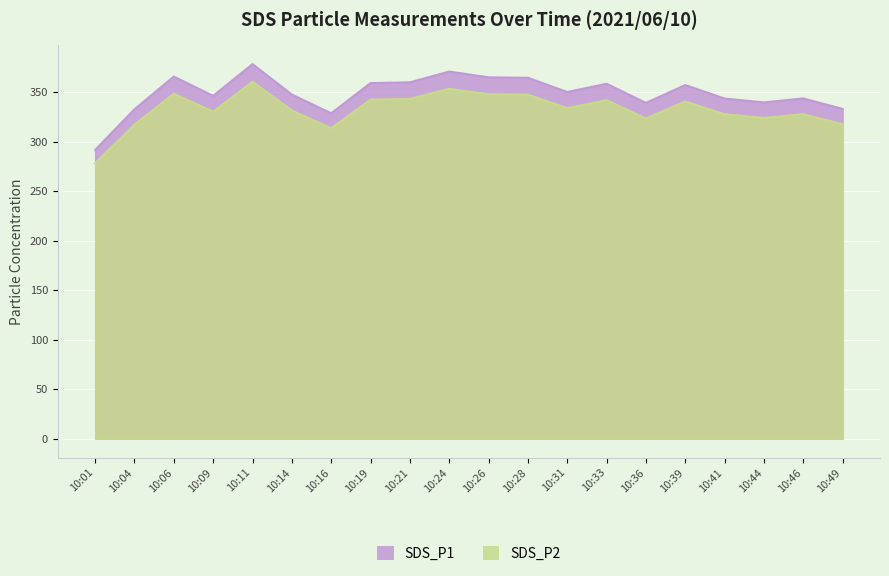

Is the value of SDS_P1 at 10:09 greater than the value of SDS_P2 at 10:06?

No